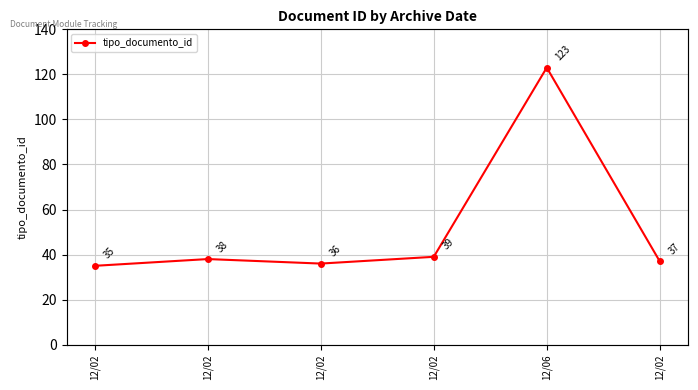

Reading left to right, transcribe all the data shown in this chart.

12/02=35	12/02=38	12/02=36	12/02=39	12/06=123	12/02=37